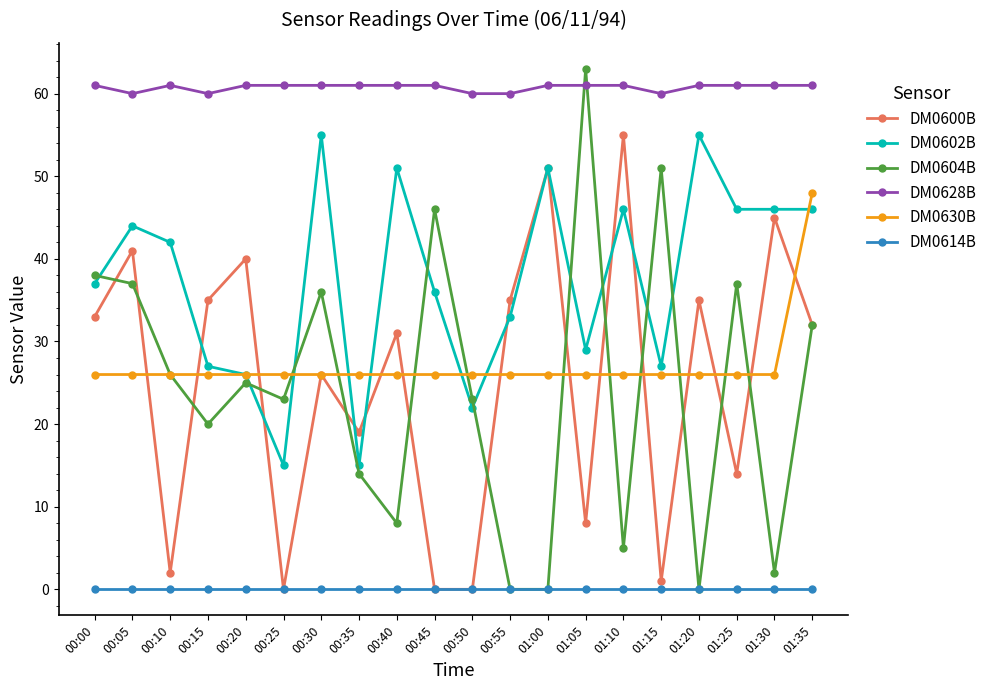

Rank the series at 01:05 from highest to lowest value.

DM0604B, DM0628B, DM0602B, DM0630B, DM0600B, DM0614B